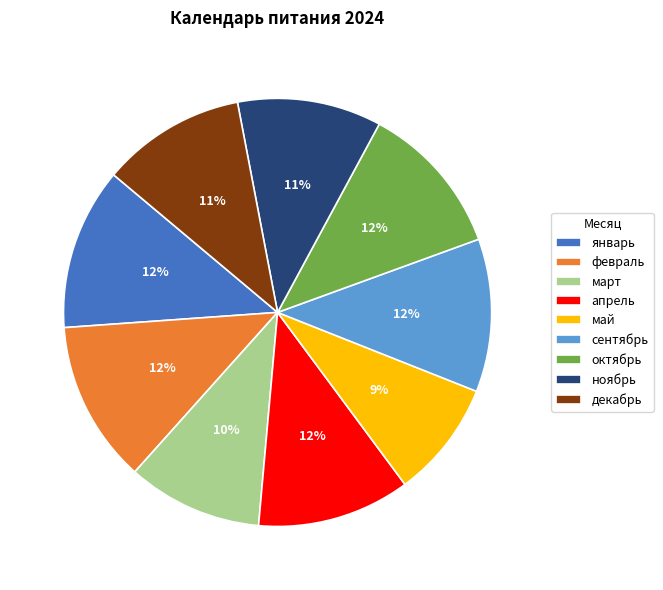

What is the smallest slice in the pie chart?

май